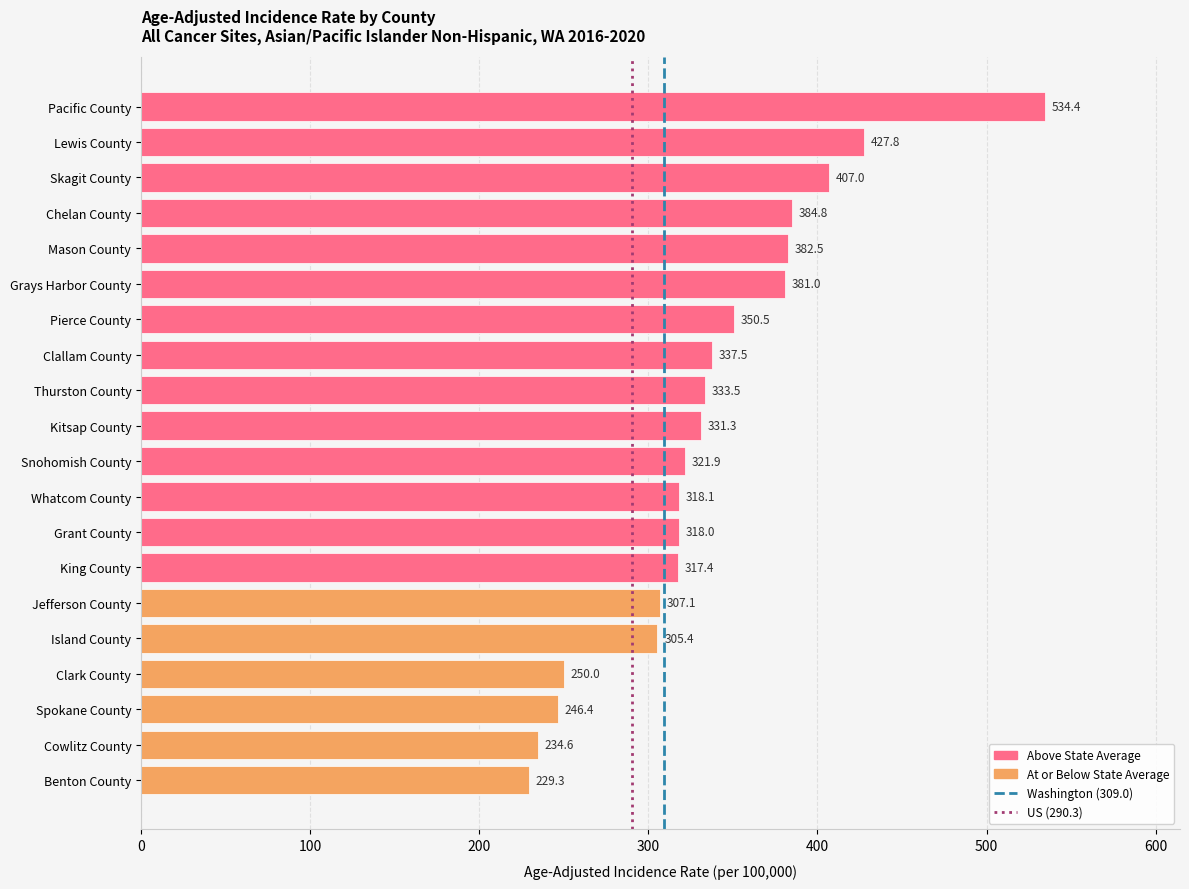

The value at Pacific County is 534.4. True or false?

True